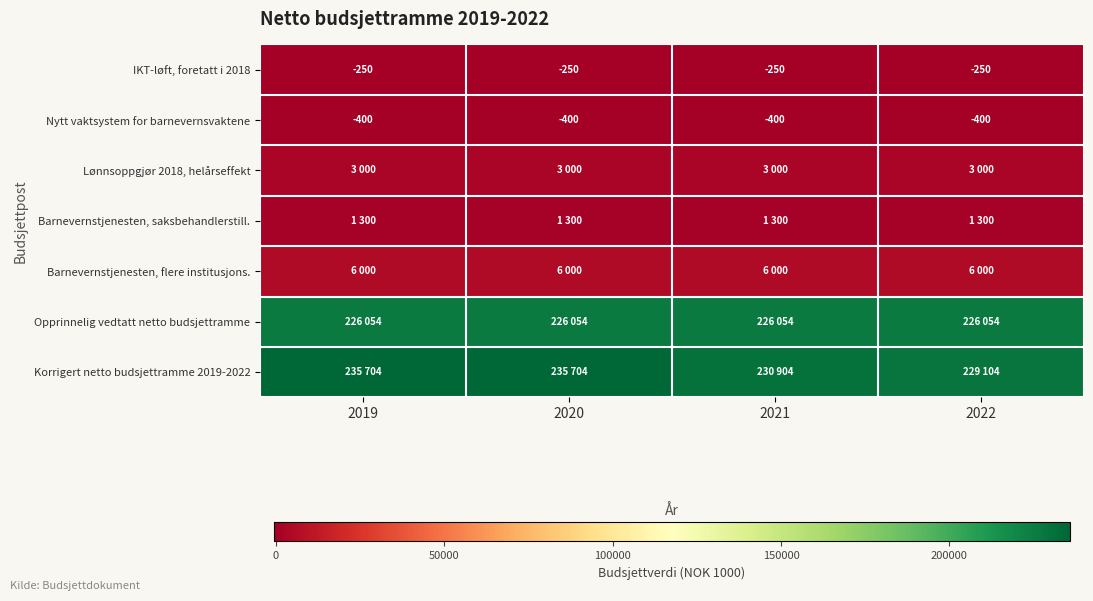

What is the maximum value for IKT-løft, foretatt i 2018?

-250